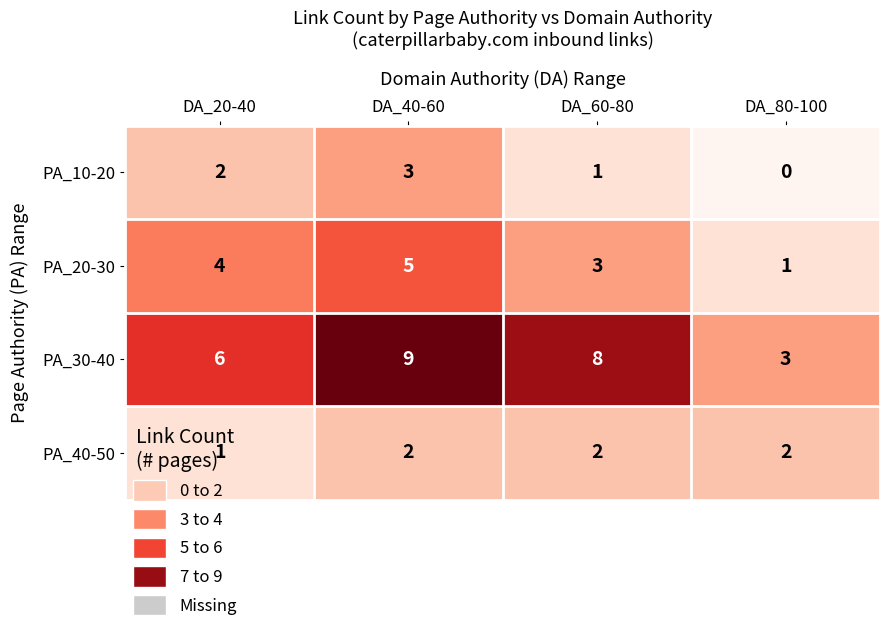

What is the average value of the PA_20-30 series?

3